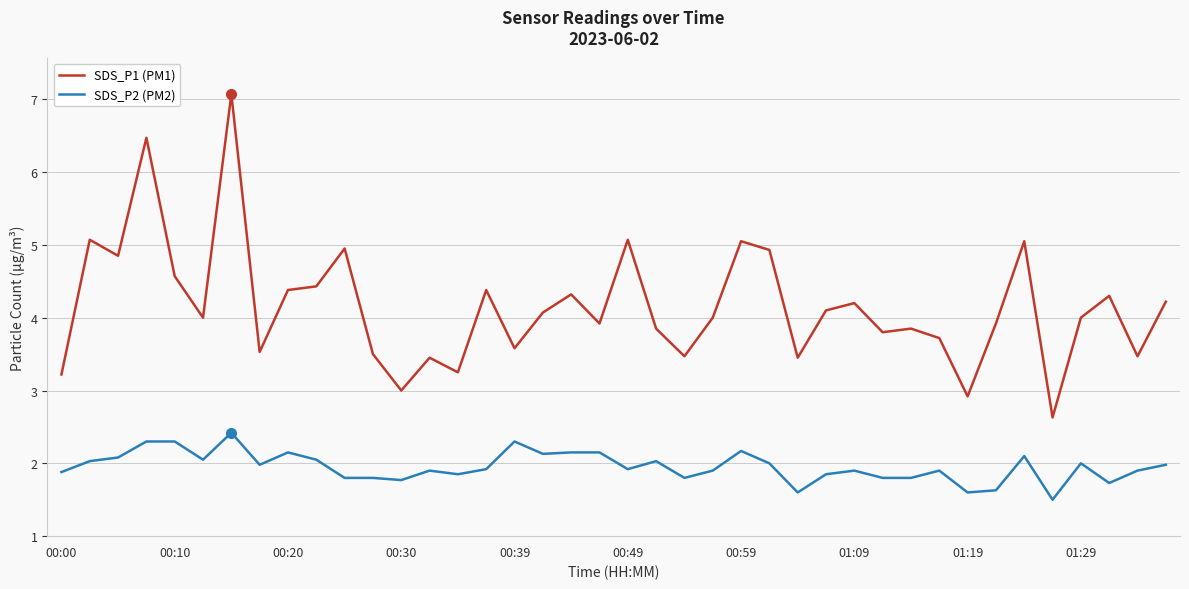

Rank the series by their maximum value, from lowest to highest.

SDS_P2 (PM2), SDS_P1 (PM1)